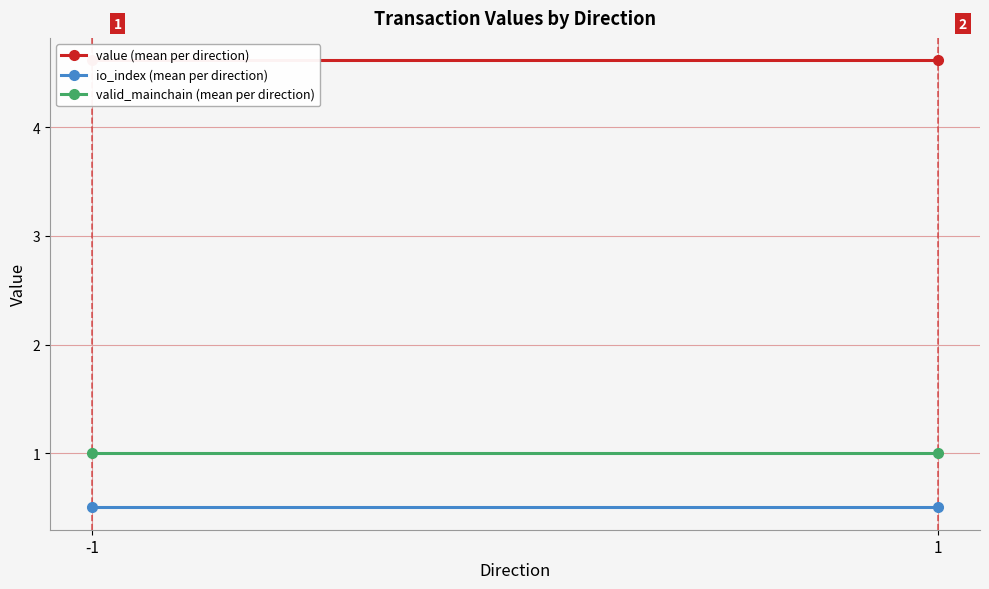

How many categories are shown in the chart?

2